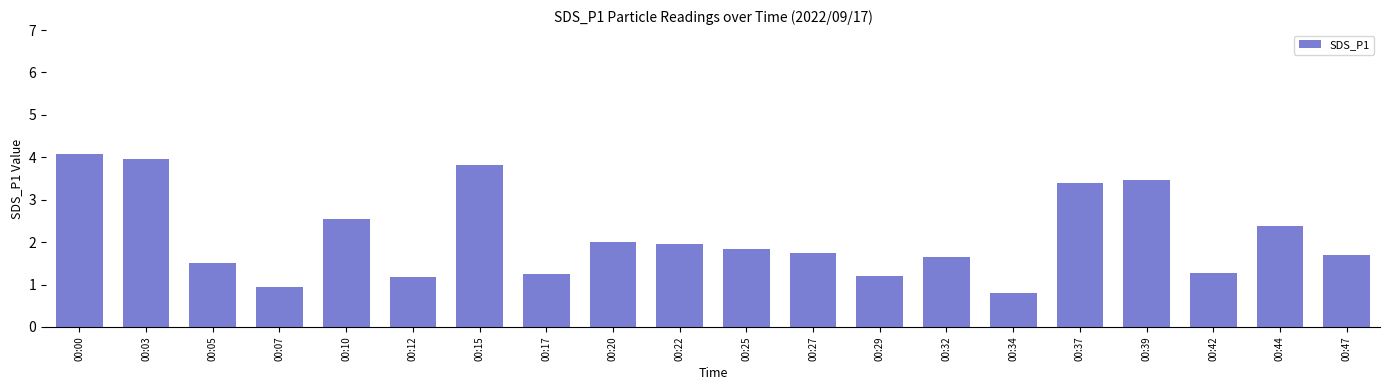

What is the smallest value displayed?

0.8